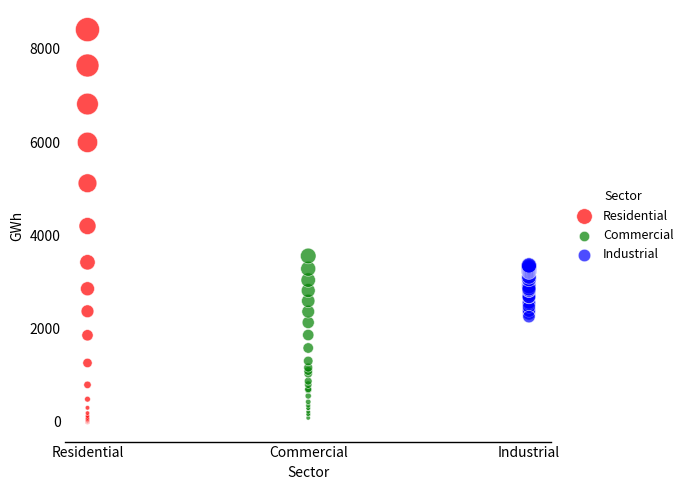

Which series has the widest spread of Y values?

Residential